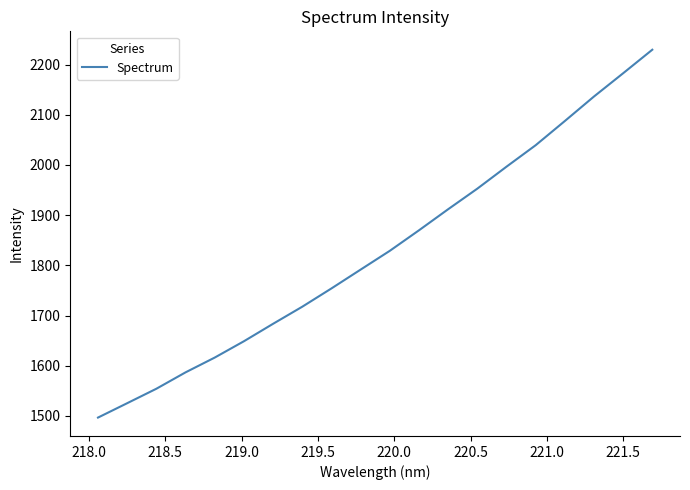

What is the difference between the maximum and minimum values?

732.8